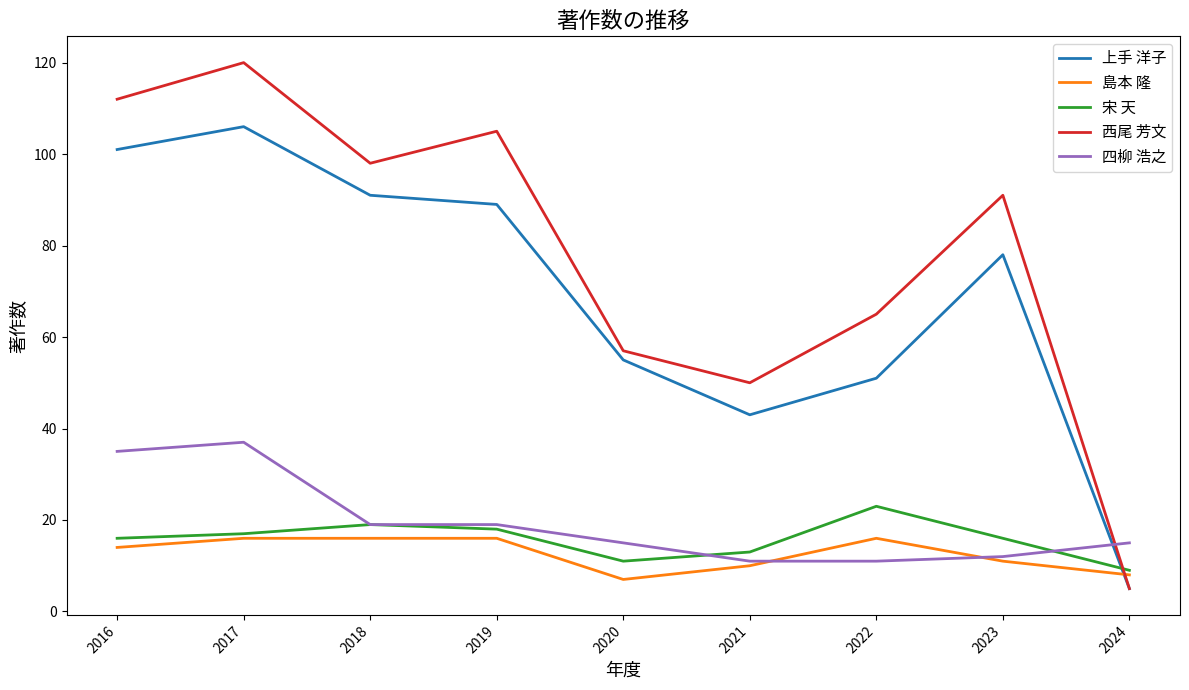

The 西尾 芳文 series shows 191 at 2016. True or false?

False